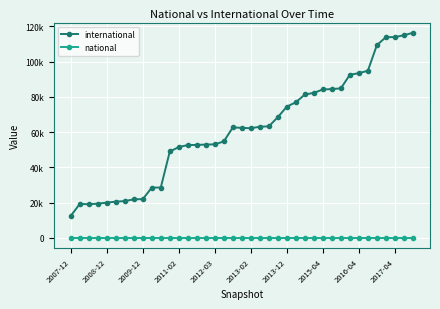

List the series in order of their peak value, lowest first.

national, international